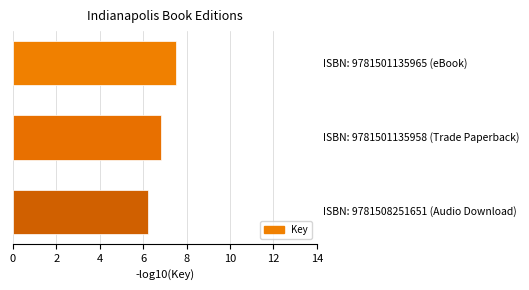

What is the minimum value shown in the chart?

6.2